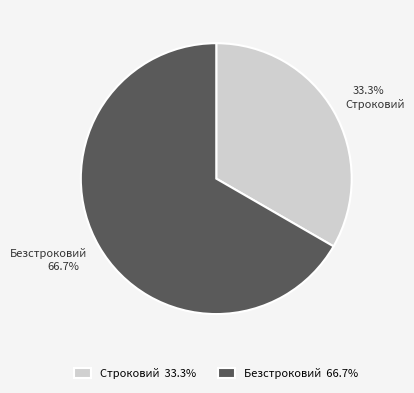

To the nearest percent, what is the average slice percentage?

50%